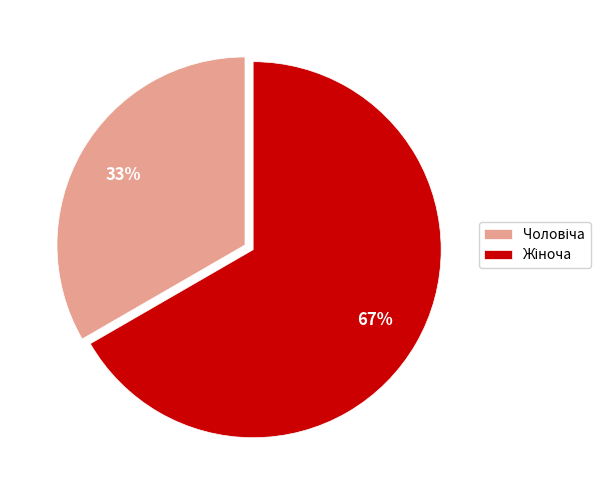

Is there any slice that represents more than half of the pie?

Yes